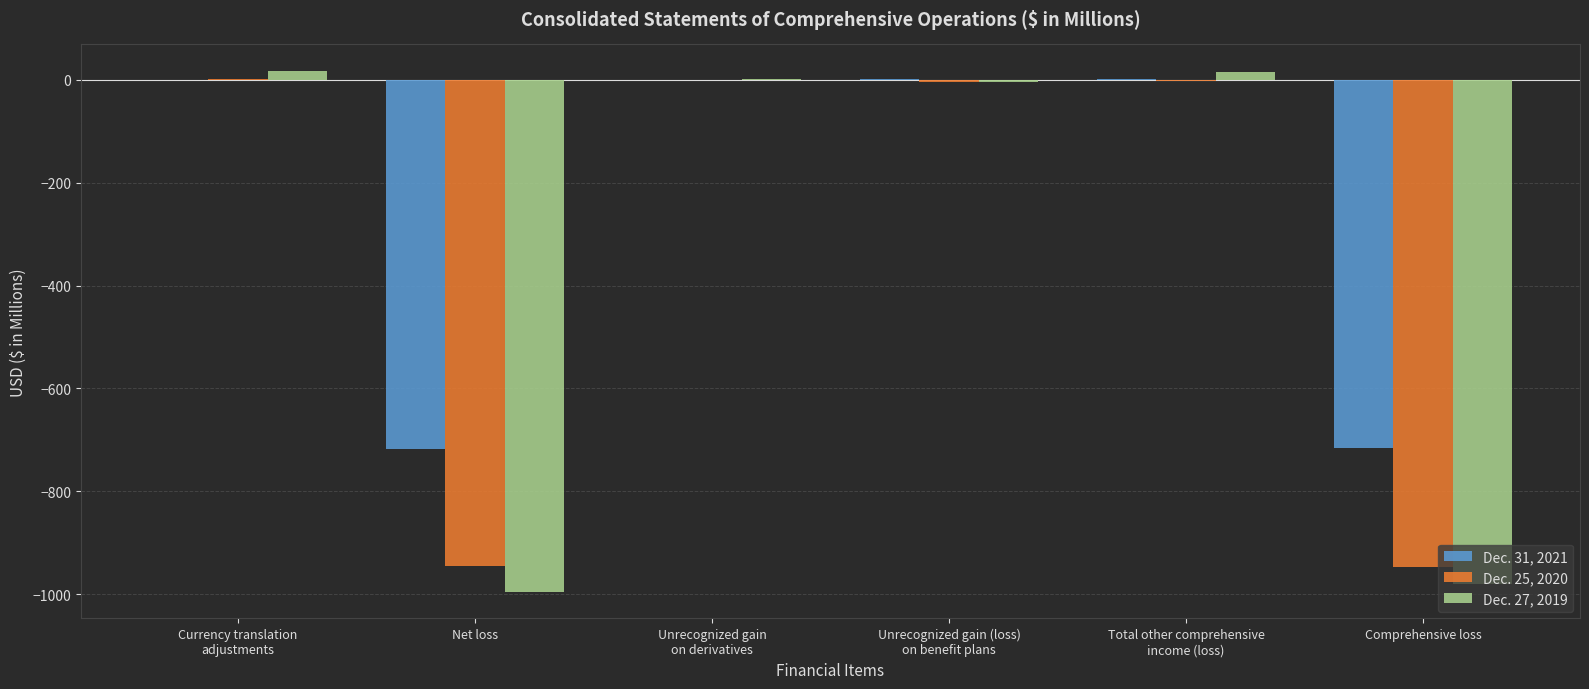

Is the value of Dec. 27, 2019 at Currency translation
adjustments greater than the value of Dec. 31, 2021 at Net loss?

Yes